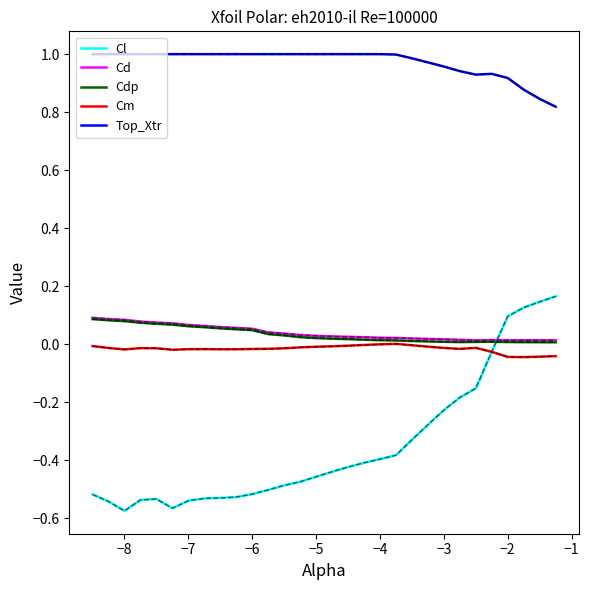

Which series has the largest total across all categories?

Top_Xtr